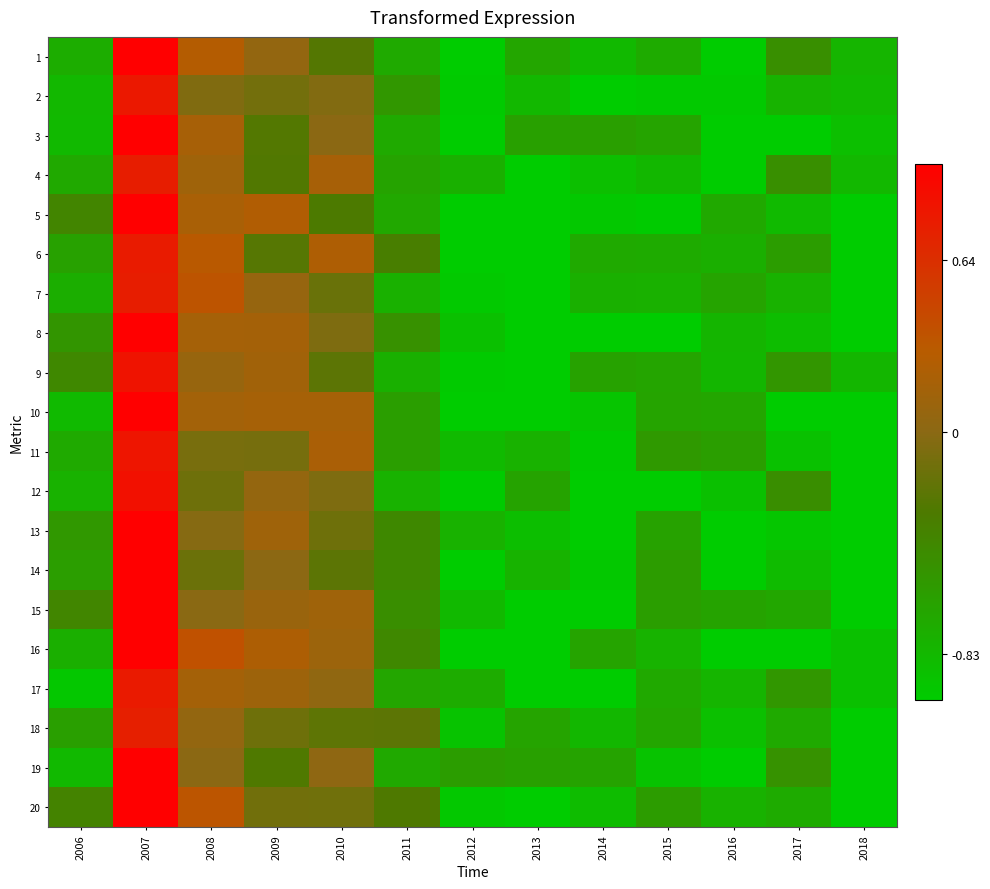

Which has a higher value, 2014 or 2006?

2006